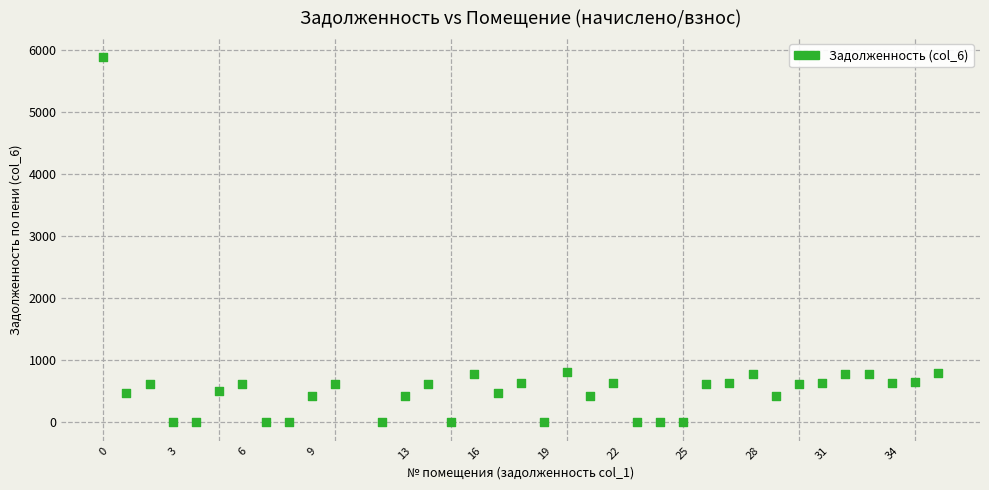

What is the range of X values (max minus min)?

36.0